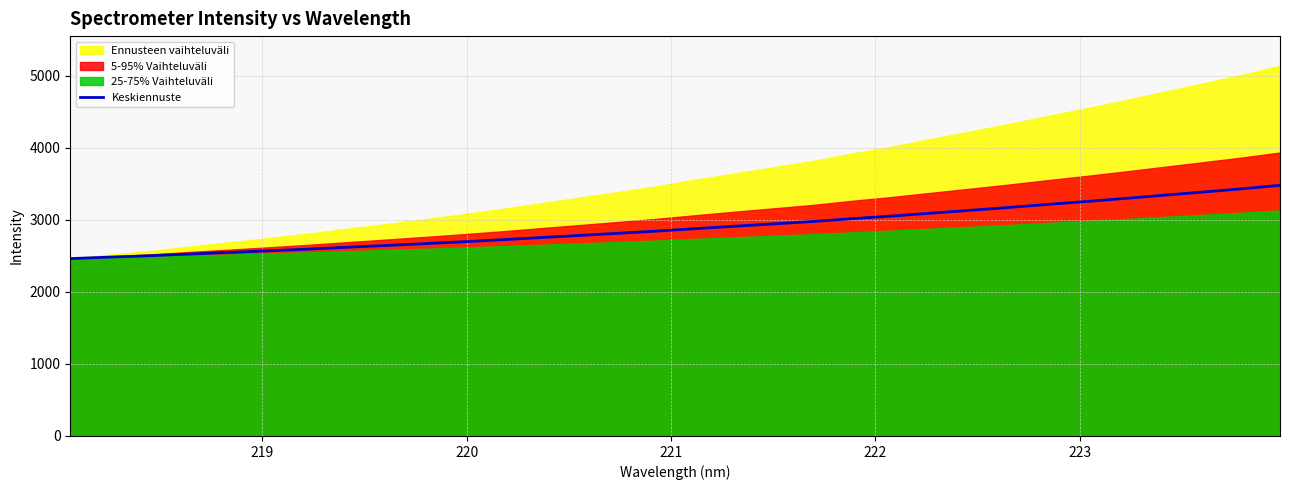

What is the lowest value of the Keskiennuste series?

2460.4